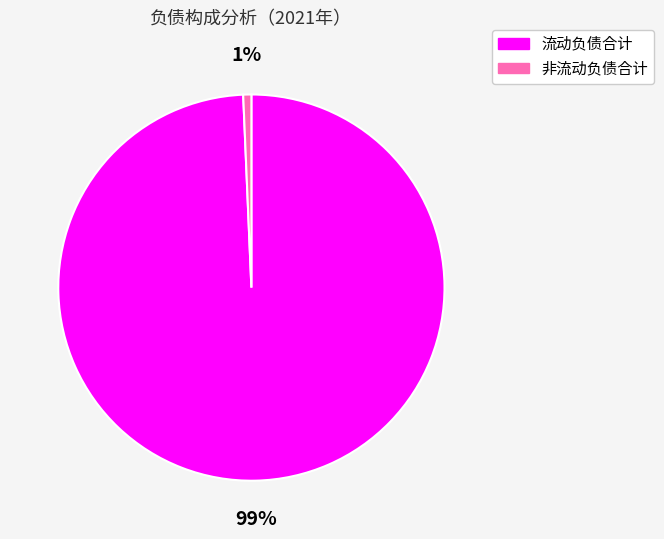

To the nearest percent, what is the average slice percentage?

50%